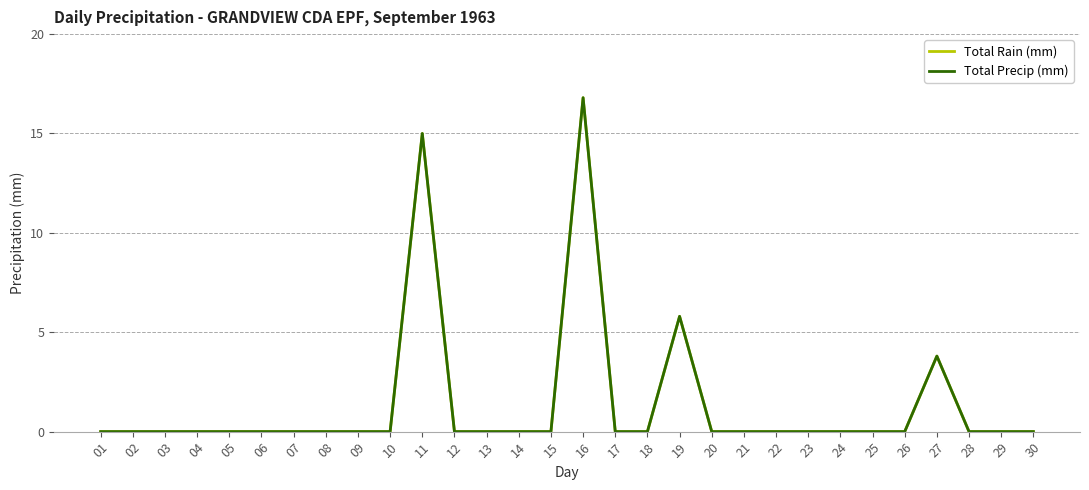

Does the chart have visible grid lines?

Yes